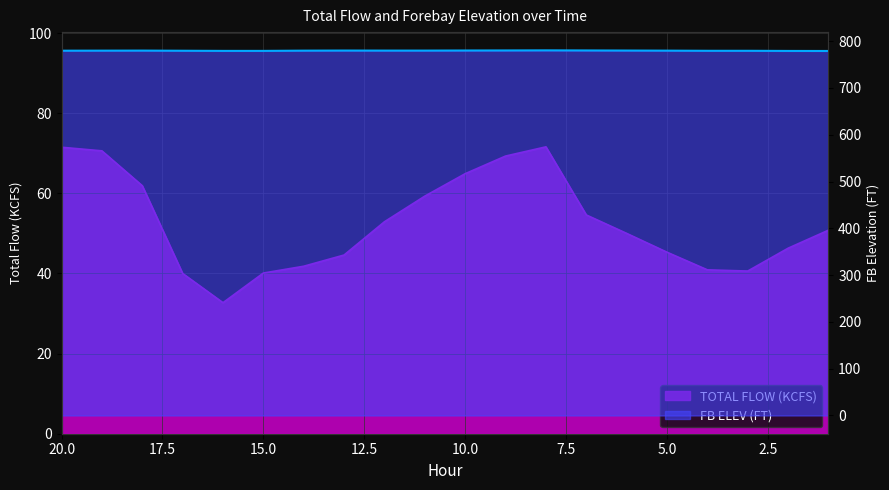

True or false: FB ELEV (FT) and TOTAL FLOW (KCFS) intersect in this chart.

False